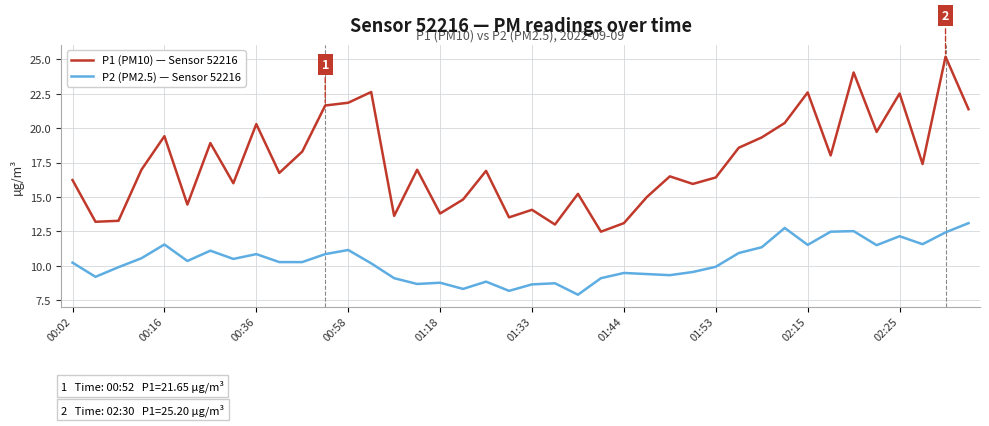

What is the difference between the maximum and minimum values in the P1 (PM10) — Sensor 52216 series?

12.7